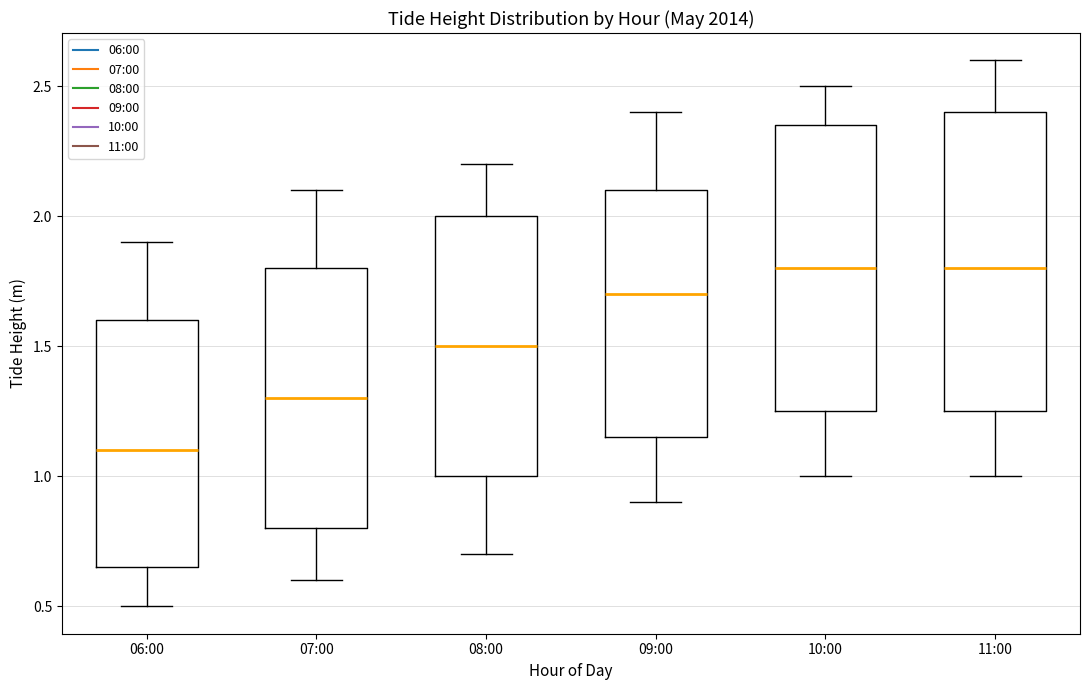

Reading left to right, read every box against the y-axis: the position of its median line, the range the box covers, and the ends of its whiskers. The values are not printed on the chart, so give them approximately, as read against the axis.

06:00: median 1.10, box 0.65 to 1.60, whiskers 0.50 to 1.90
07:00: median 1.30, box 0.80 to 1.80, whiskers 0.60 to 2.10
08:00: median 1.50, box 1.00 to 2.00, whiskers 0.70 to 2.20
09:00: median 1.70, box 1.15 to 2.10, whiskers 0.90 to 2.40
10:00: median 1.80, box 1.25 to 2.35, whiskers 1.00 to 2.50
11:00: median 1.80, box 1.25 to 2.40, whiskers 1.00 to 2.60